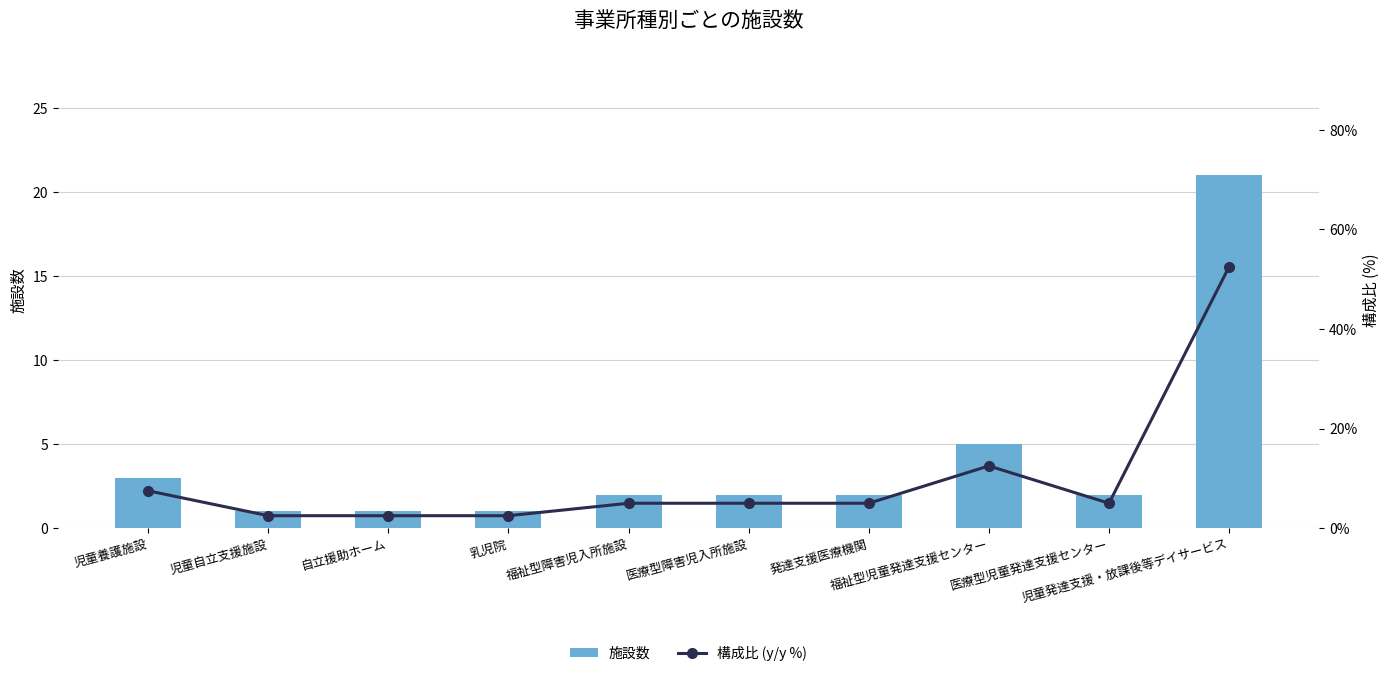

What is the total value across all series at 医療型児童発達支援センター?

7.0